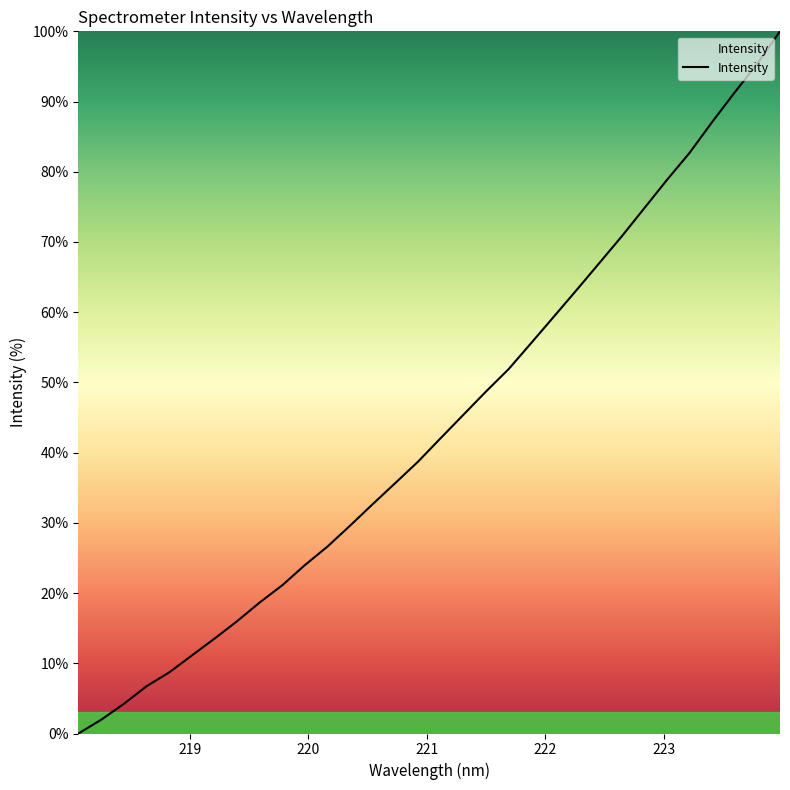

How many lines are shown in the chart?

1